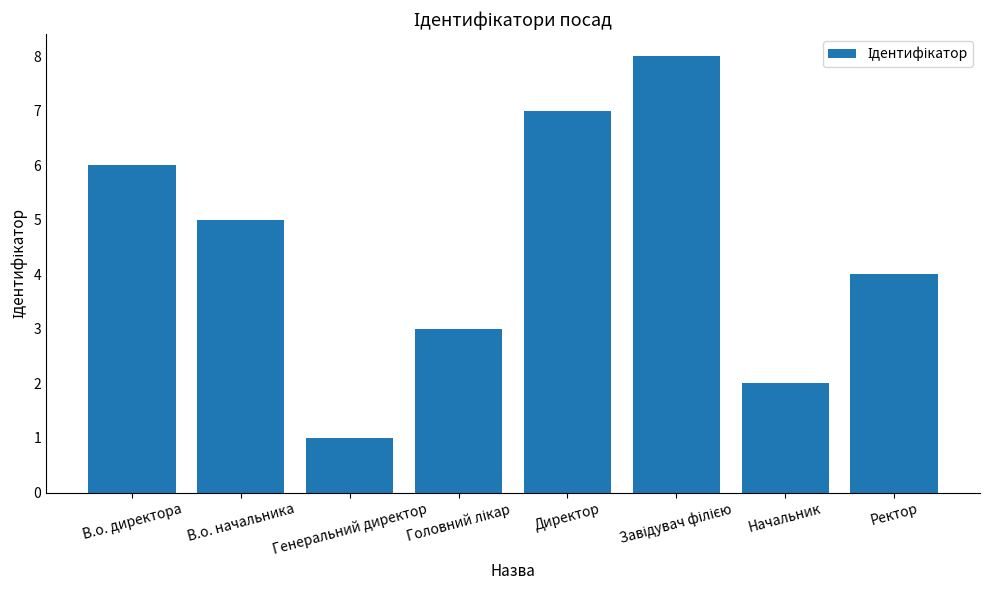

Does the chart contain stacked bars?

No